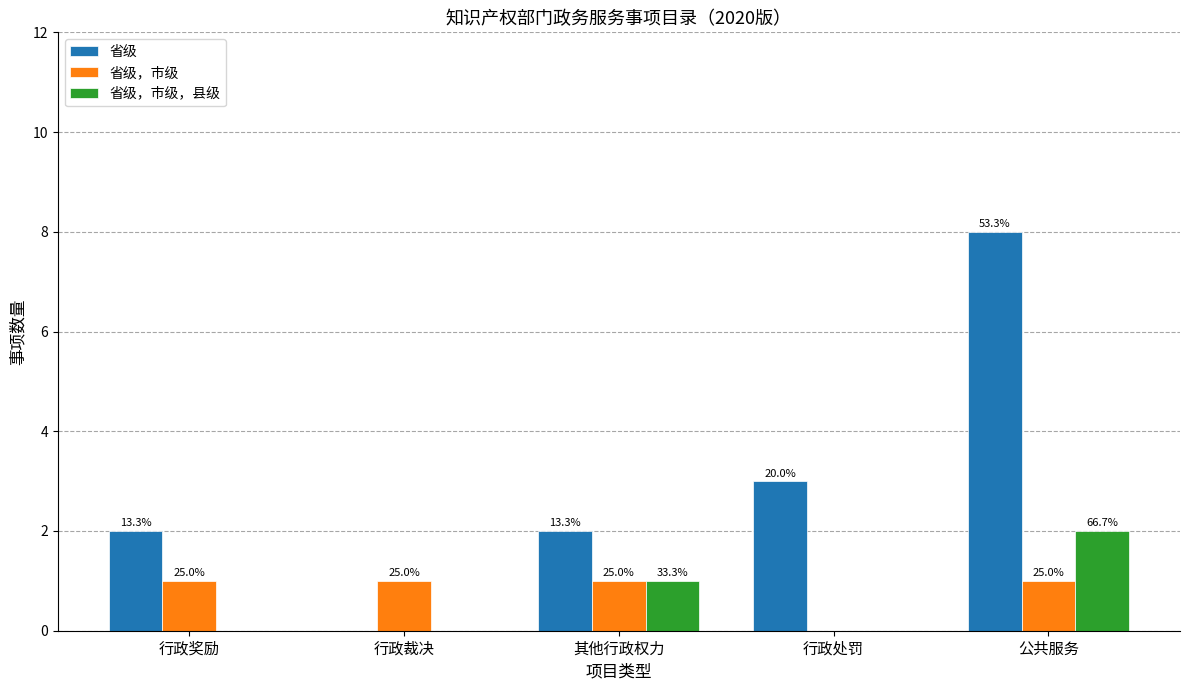

Reading left to right, extract all data points from this chart.

省级: 行政奖励=2	行政裁决=0	其他行政权力=2	行政处罚=3	公共服务=8
省级，市级: 行政奖励=1	行政裁决=1	其他行政权力=1	行政处罚=0	公共服务=1
省级，市级，县级: 行政奖励=0	行政裁决=0	其他行政权力=1	行政处罚=0	公共服务=2